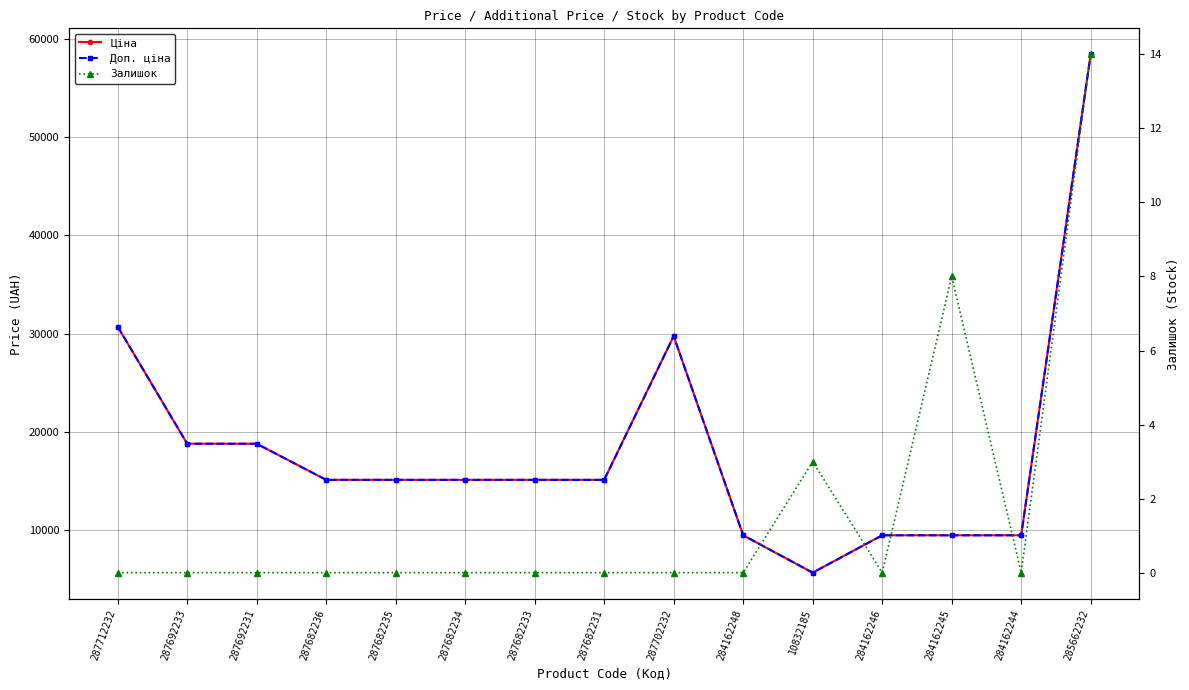

What is the value of the Ціна point at the 7th from the left?

15120.0